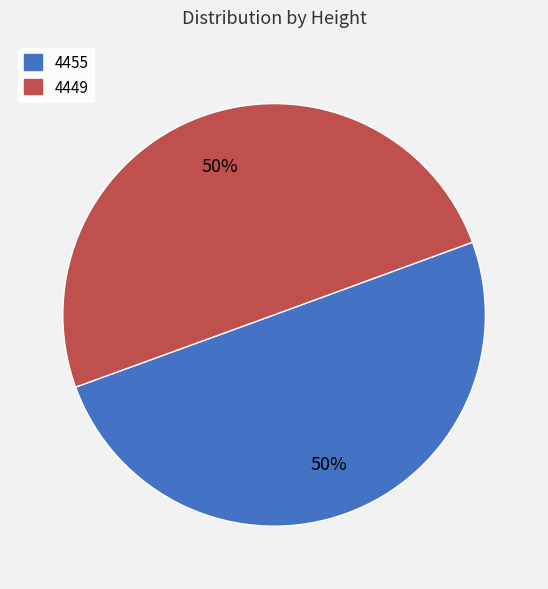

Is the sum of 4455 and 4449 greater than half?

Yes